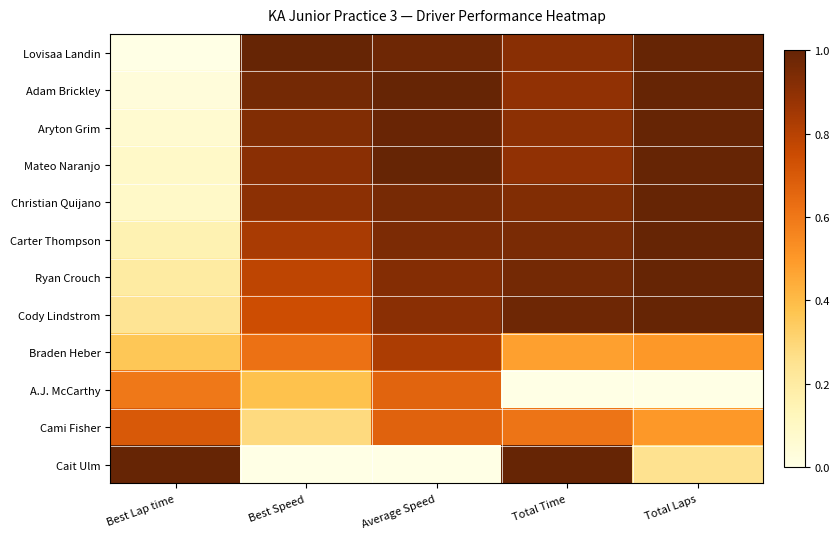

Reading right to left, what are all the values shown in this chart?

Lovisaa Landin: Total Laps=1.0	Total Time=0.9	Average Speed=1.0	Best Speed=1.0	Best Lap time=0.0
Adam Brickley: Total Laps=1.0	Total Time=0.9	Average Speed=1.0	Best Speed=1.0	Best Lap time=0.0
Aryton Grim: Total Laps=1.0	Total Time=0.9	Average Speed=1.0	Best Speed=0.9	Best Lap time=0.1
Mateo Naranjo: Total Laps=1.0	Total Time=0.9	Average Speed=1.0	Best Speed=0.9	Best Lap time=0.1
Christian Quijano: Total Laps=1.0	Total Time=0.9	Average Speed=1.0	Best Speed=0.9	Best Lap time=0.1
Carter Thompson: Total Laps=1.0	Total Time=0.9	Average Speed=0.9	Best Speed=0.8	Best Lap time=0.2
Ryan Crouch: Total Laps=1.0	Total Time=1.0	Average Speed=0.9	Best Speed=0.8	Best Lap time=0.2
Cody Lindstrom: Total Laps=1.0	Total Time=1.0	Average Speed=0.9	Best Speed=0.7	Best Lap time=0.2
Braden Heber: Total Laps=0.5	Total Time=0.5	Average Speed=0.8	Best Speed=0.6	Best Lap time=0.4
A.J. McCarthy: Total Laps=0.0	Total Time=0.0	Average Speed=0.7	Best Speed=0.4	Best Lap time=0.6
Cami Fisher: Total Laps=0.5	Total Time=0.6	Average Speed=0.7	Best Speed=0.3	Best Lap time=0.7
Cait Ulm: Total Laps=0.2	Total Time=1.0	Average Speed=0.0	Best Speed=0.0	Best Lap time=1.0